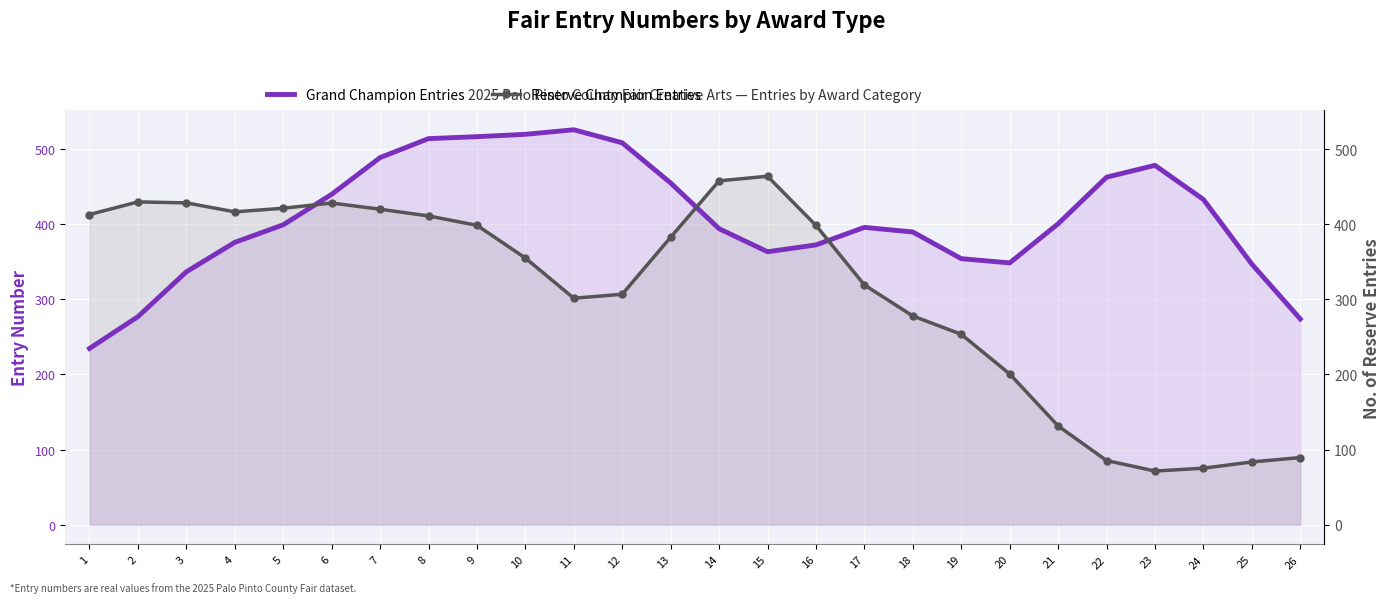

How many interior local peaks does the Grand Champion Entries series have?

3